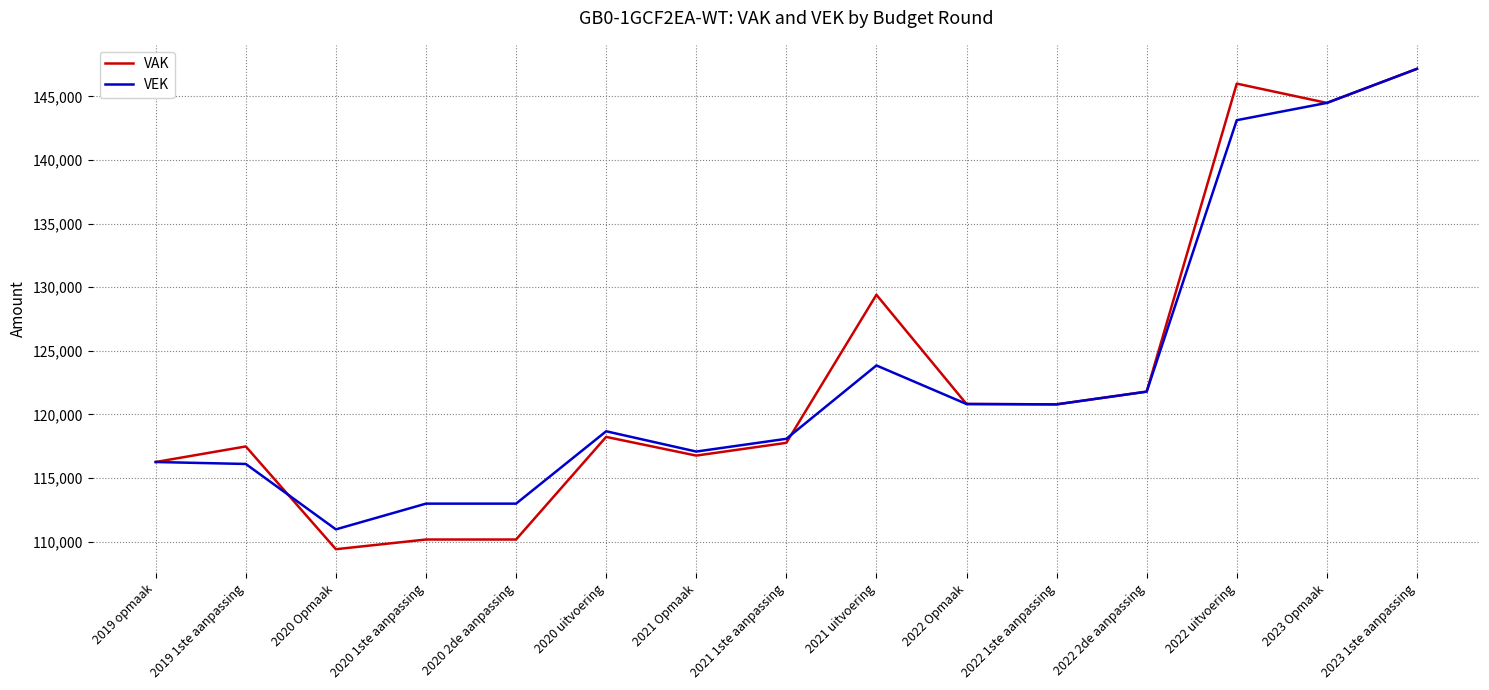

What is the total value across all series at 2021 uitvoering?

253240